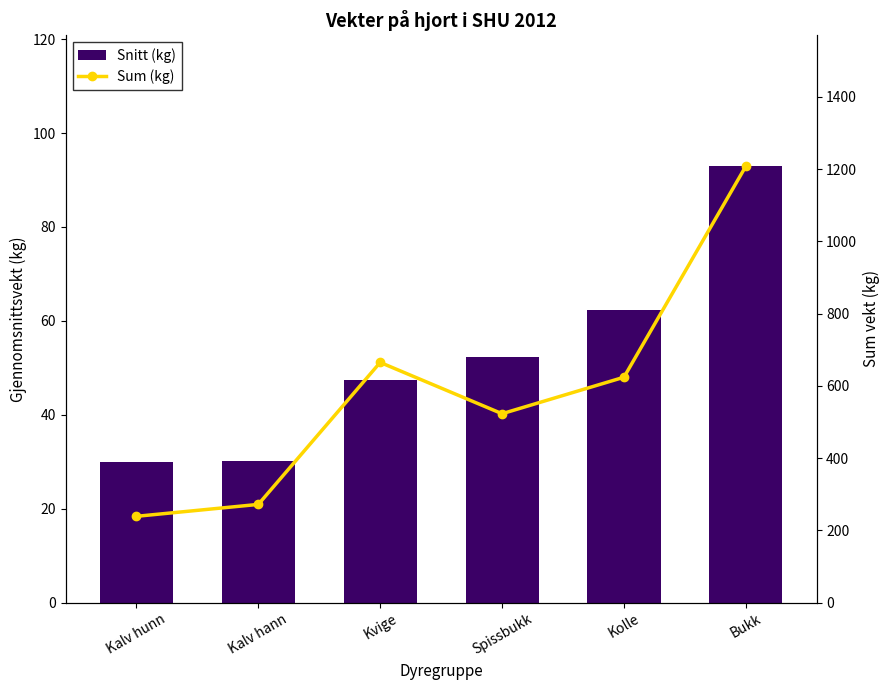

How many data points in Snitt (kg) are above 52?

3